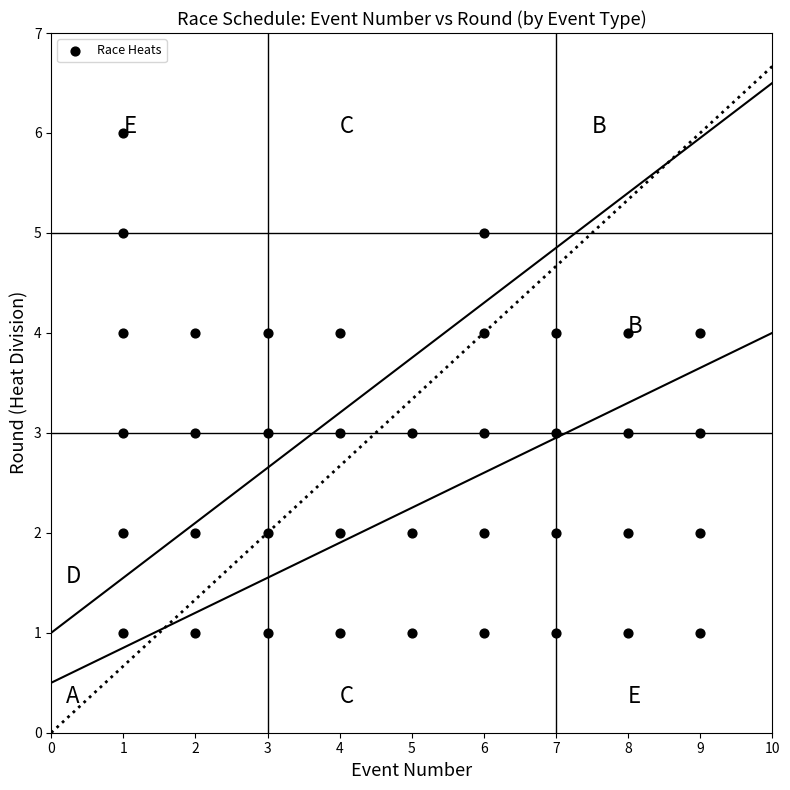

What is the range of Y values (max minus min)?

5